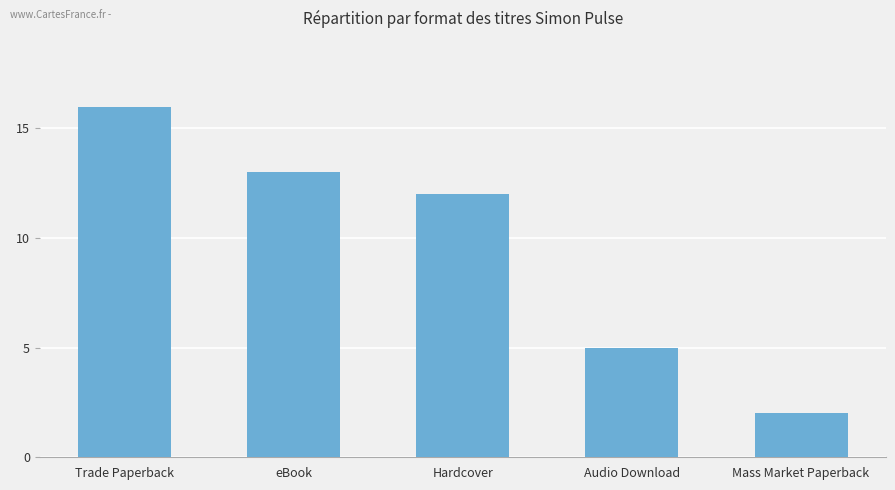

Approximately how many times larger is the value at Hardcover compared to Mass Market Paperback?

6.0